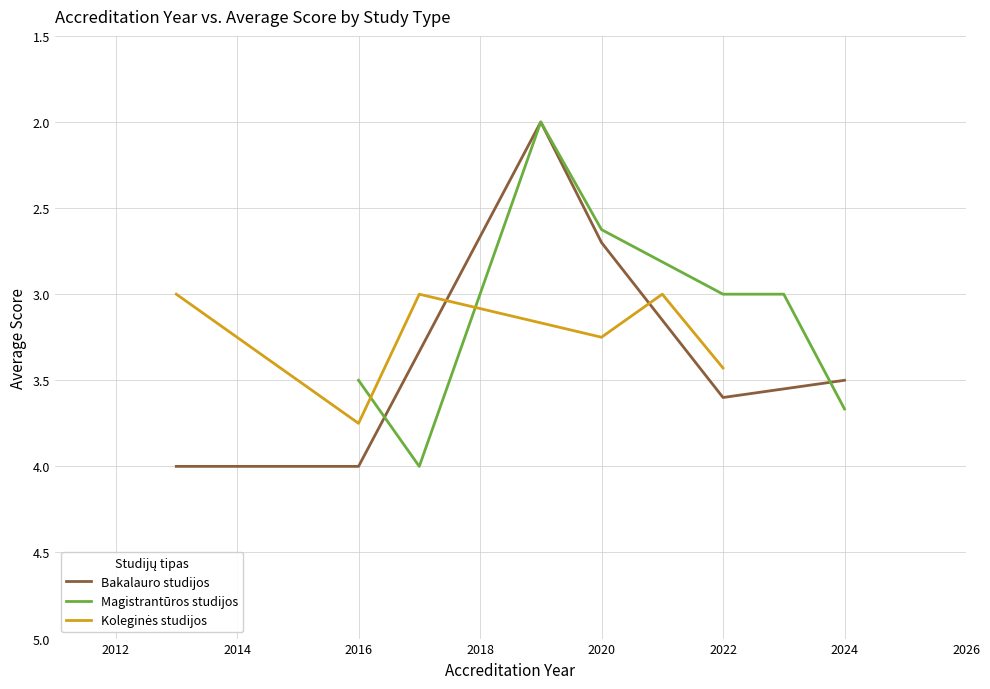

Where is Bakalauro studijos nearest to the value 3?

2020